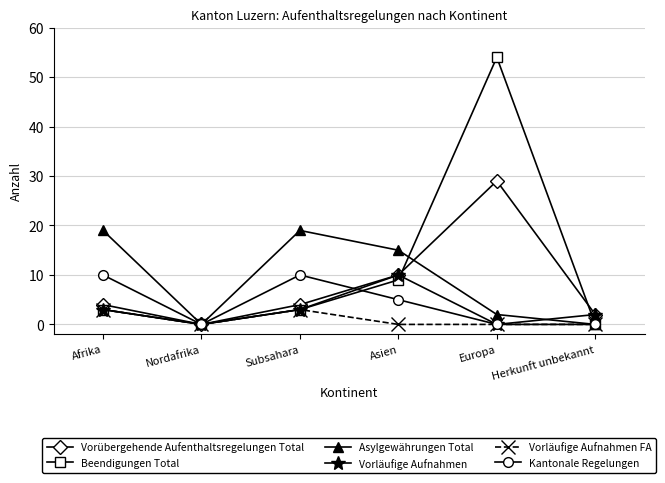

Count the number of data series in this chart.

6